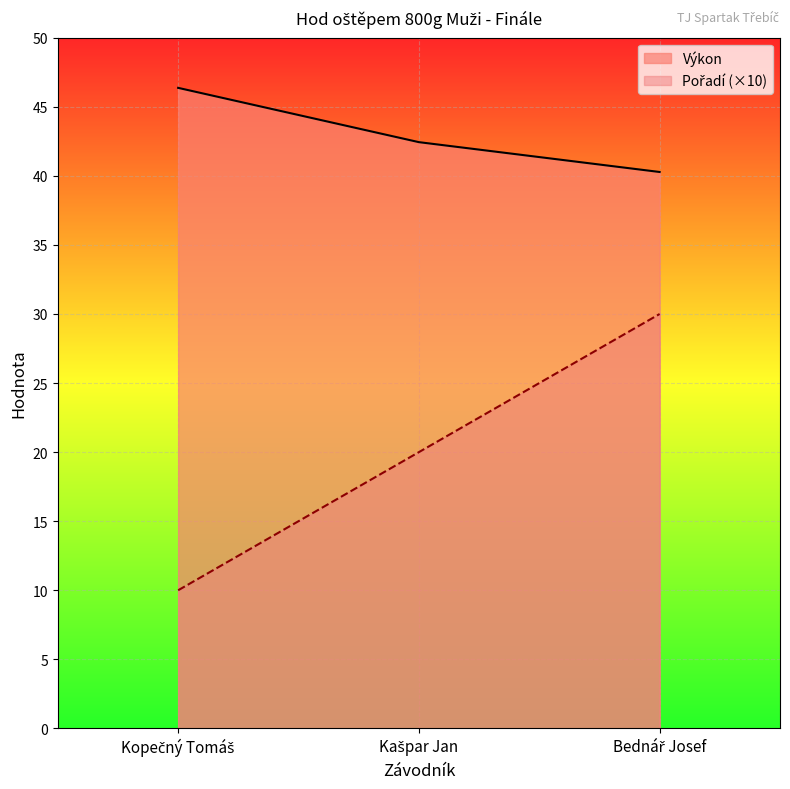

Reading left to right, extract all data points from this chart.

Pořadí: 10.0	20.0	30.0
Výkon: 46.4	42.4	40.3